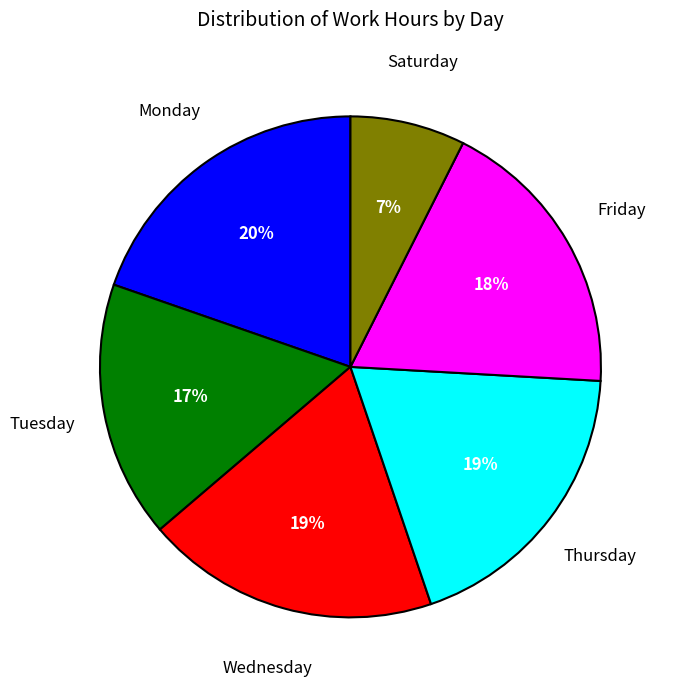

To the nearest percent, what is the average slice percentage?

17%